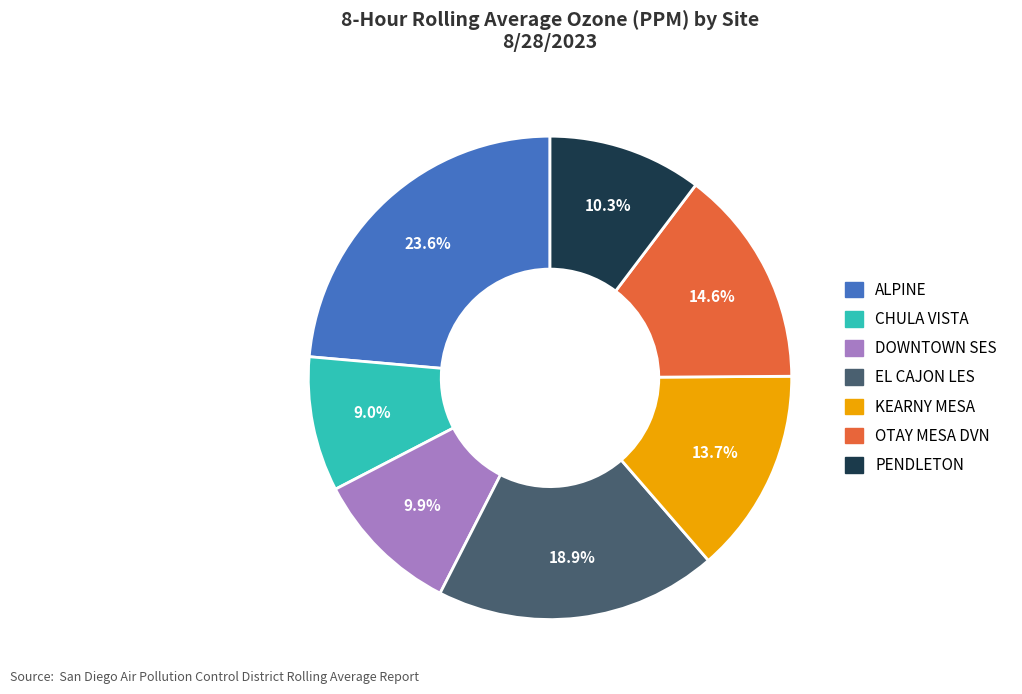

How many segments does this pie chart have?

7